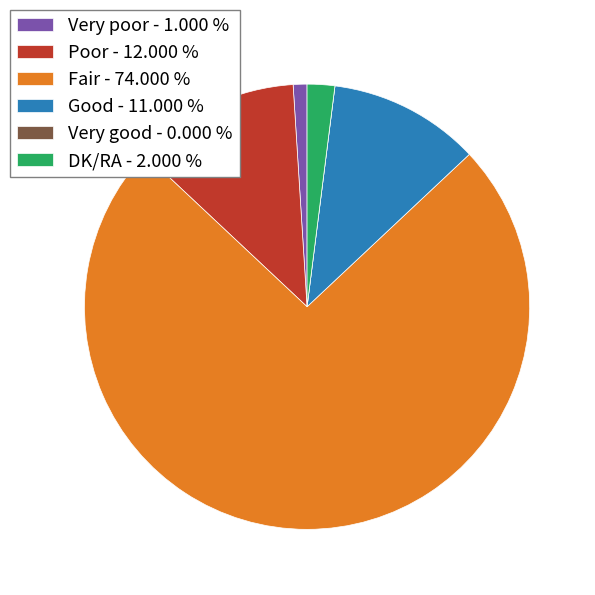

Is DK/RA - 2.000 % the majority of the pie?

No